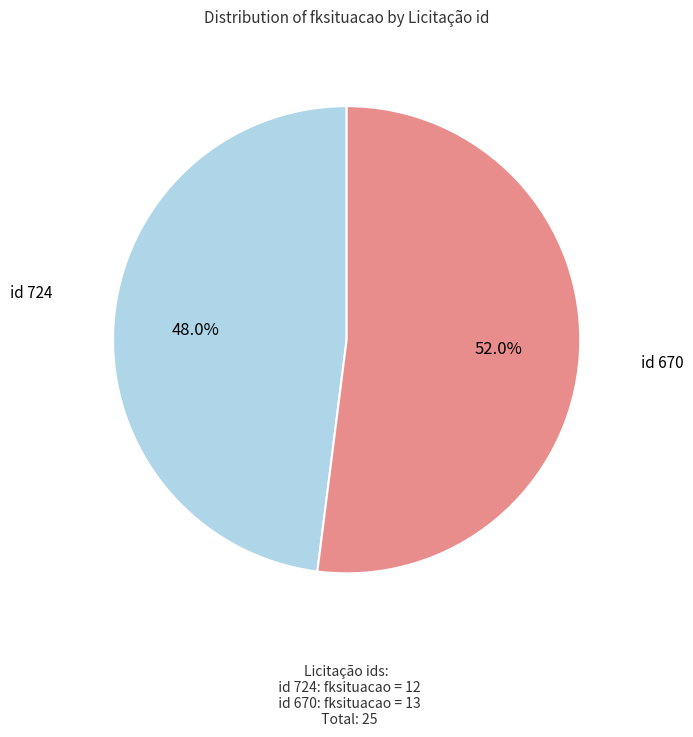

Is there a majority slice in this chart?

Yes